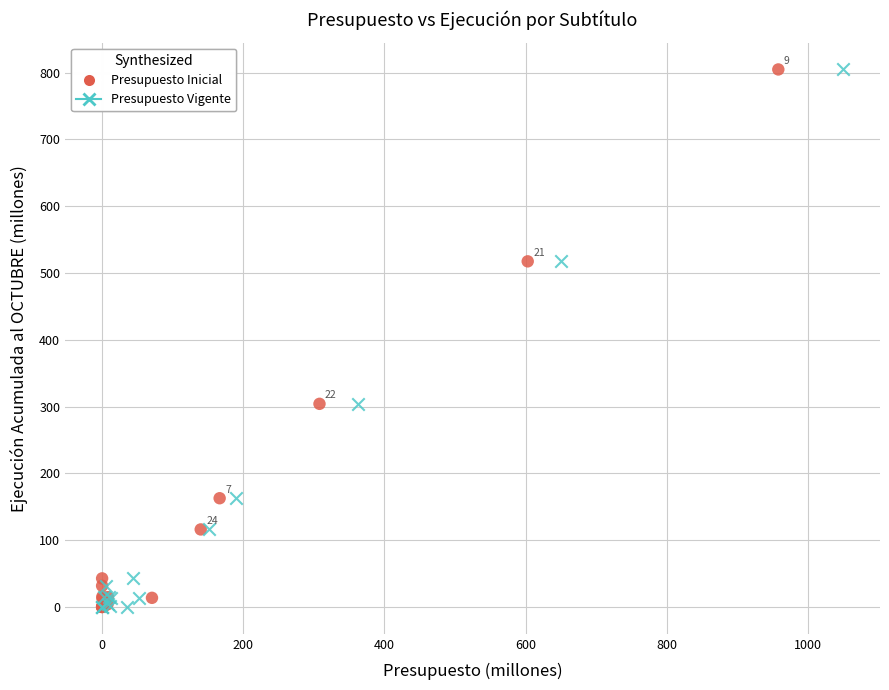

What are all the series names shown in the legend?

Presupuesto Inicial, Presupuesto Vigente